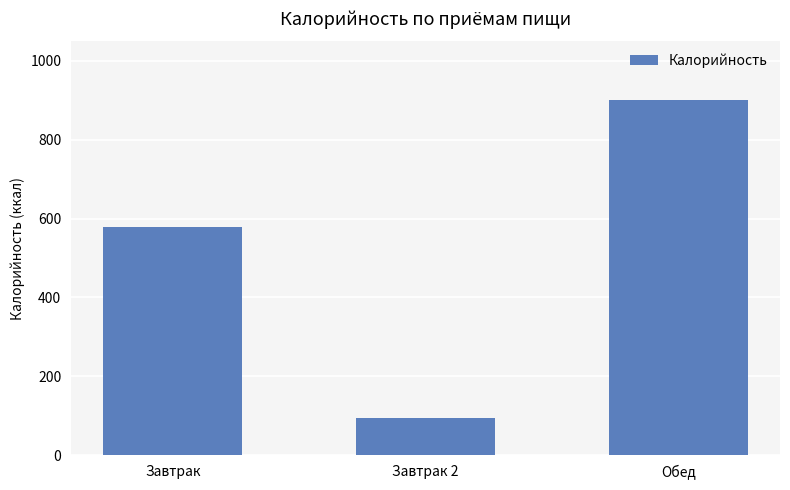

List the labels in order of value, smallest first.

Завтрак 2, Завтрак, Обед